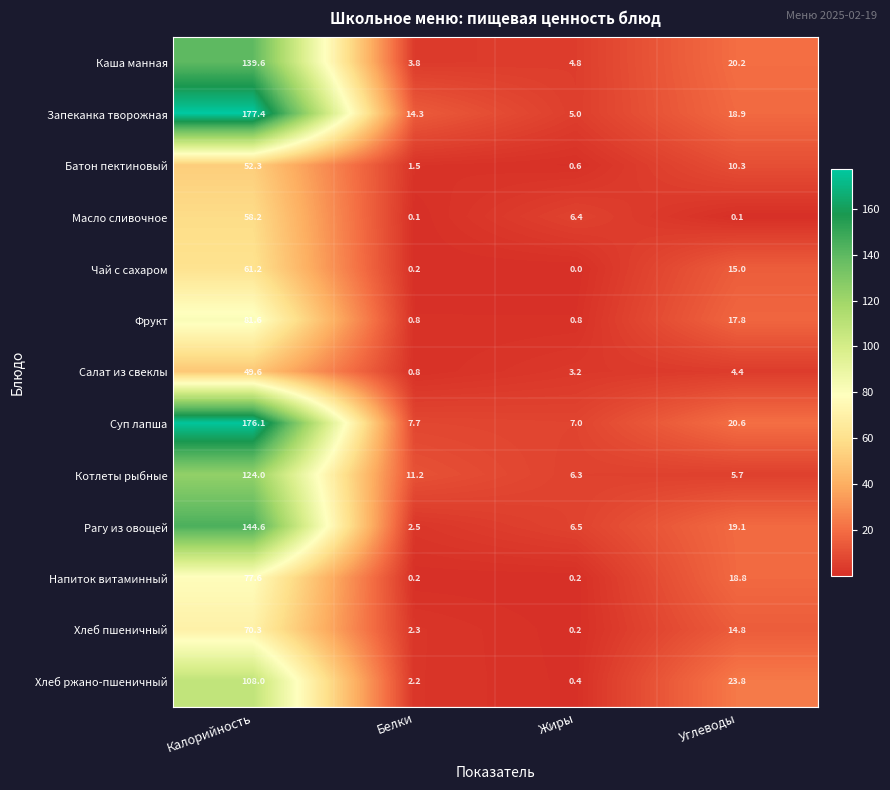

Is it true that Каша манная equals 6.4 at Белки?

False